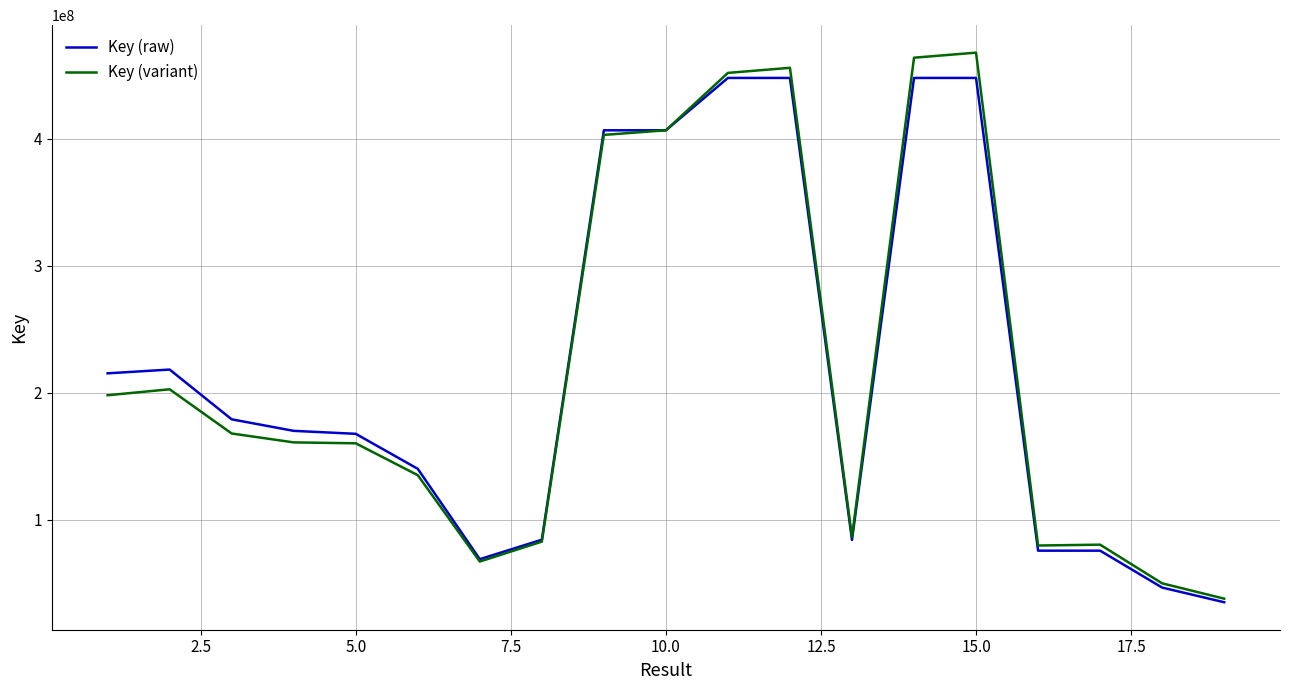

What is the difference between the maximum and minimum values in the Key (variant) series?

429589389.0